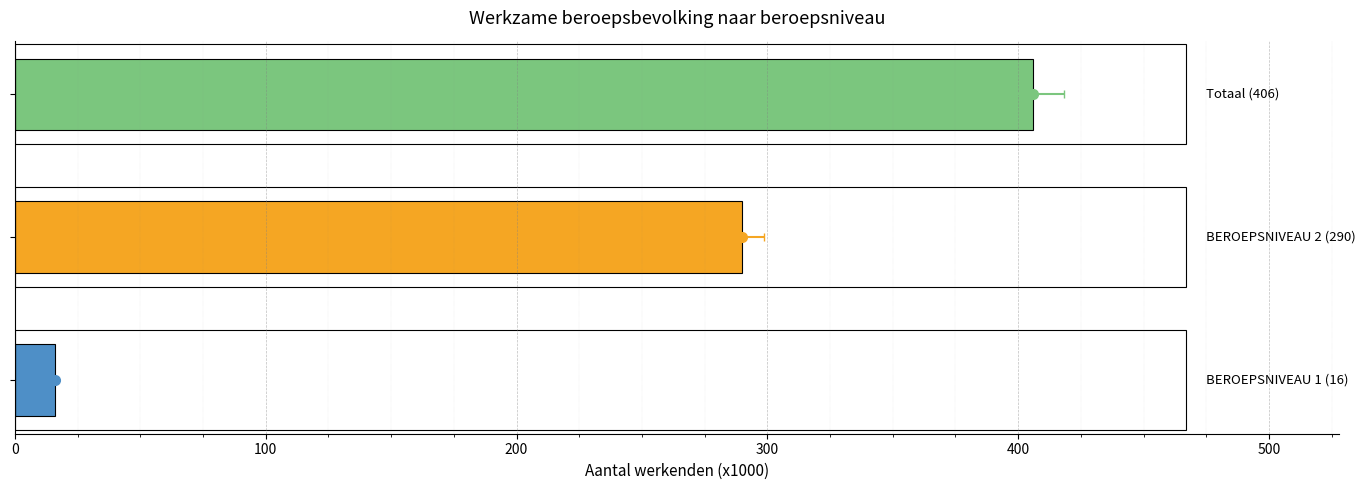

Does the chart contain any negative values?

No